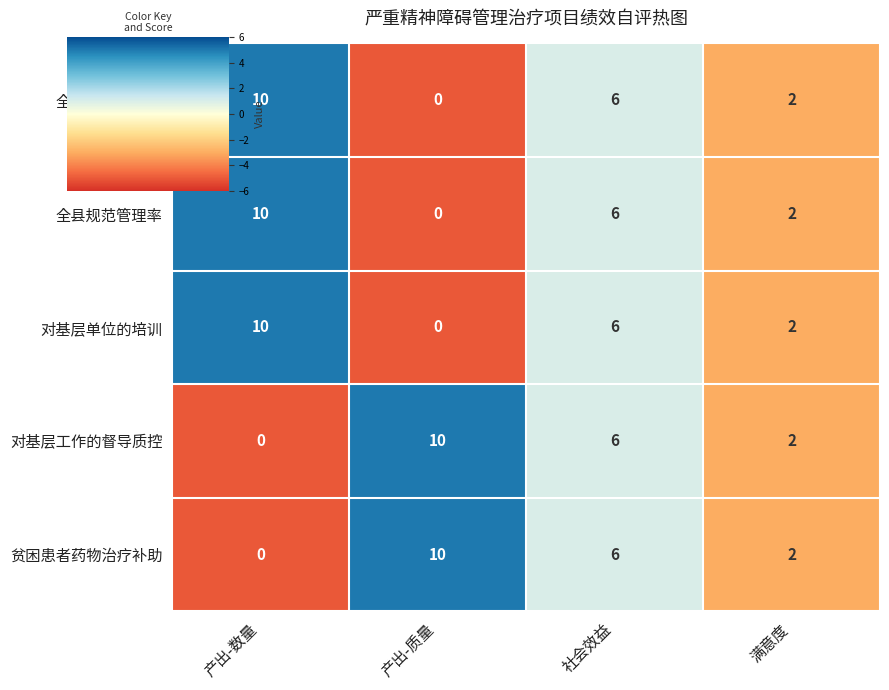

True or false: 对基层单位的培训 has a value of 2 at 满意度.

True